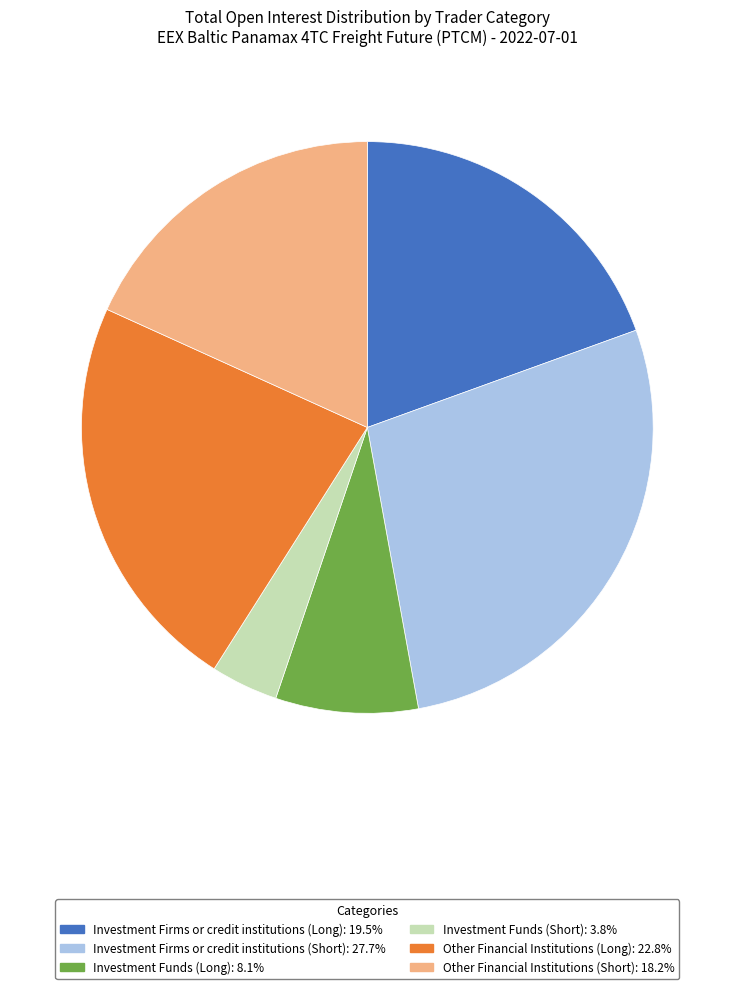

True or false: Investment Funds (Long) accounts for 8% of the total.

True